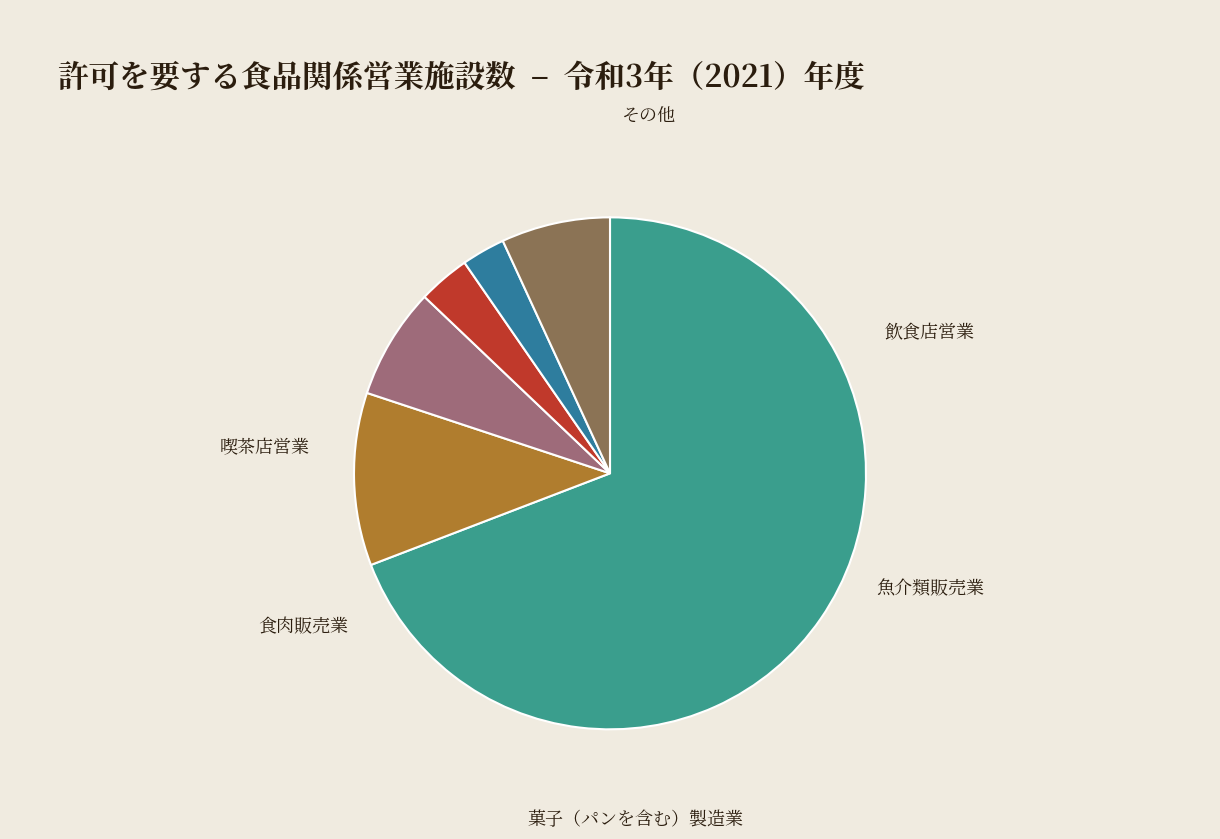

True or false: 飲食店営業 accounts for 69% of the total.

True